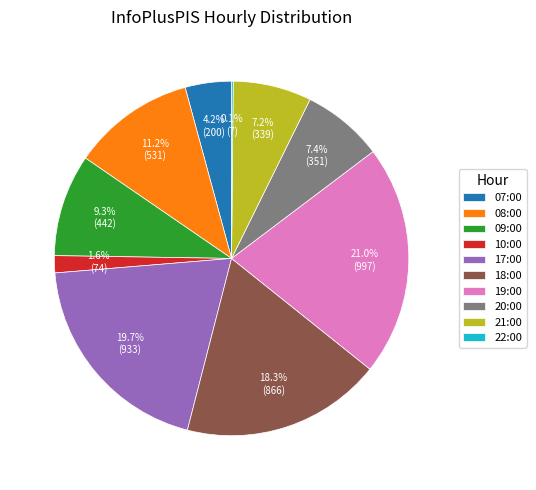

Does any single category account for the majority?

No